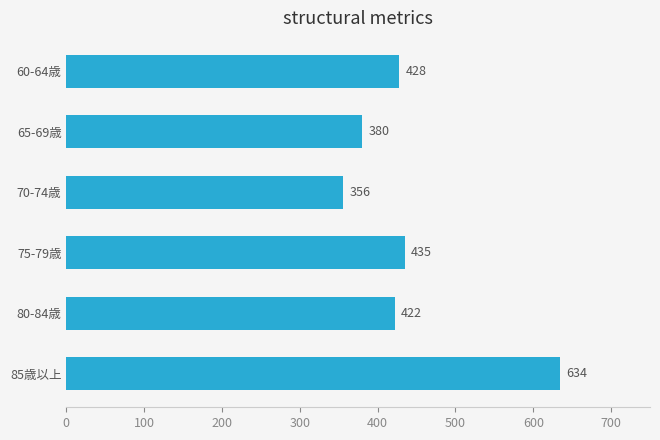

Where is the data nearest to the value 495?

75-79歳